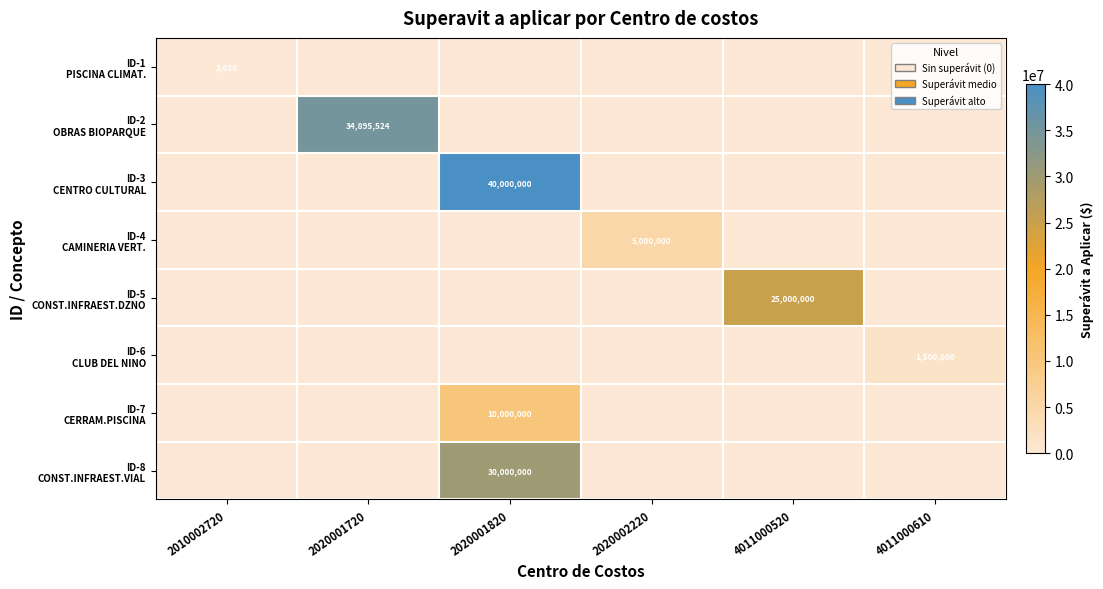

Which series has the largest range (max minus min)?

ID-3 CENTRO CULTURAL